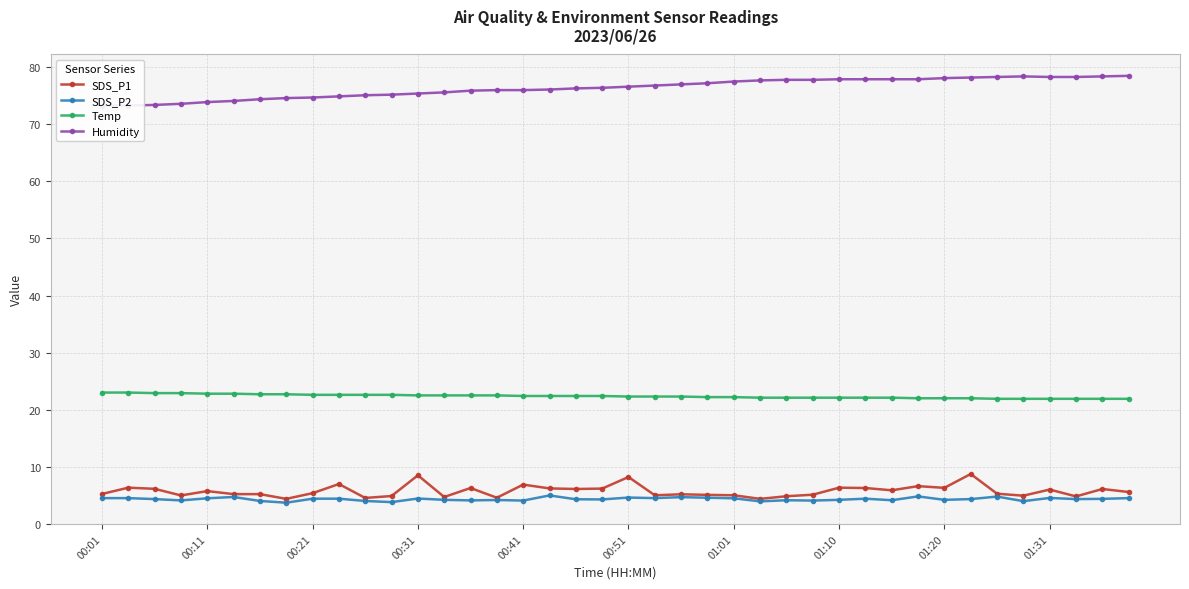

What is the lowest value of the SDS_P1 series?

4.4